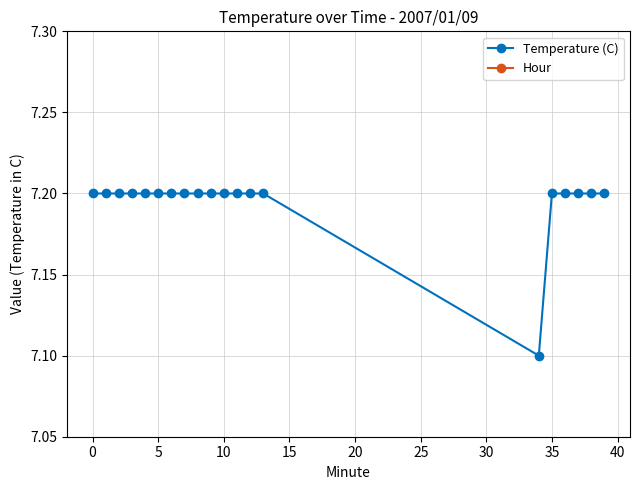

Reading left to right, transcribe all the data shown in this chart.

Temperature (C): 7.2	7.2	7.2	7.2	7.2	7.2	7.2	7.2	7.2	7.2	7.2	7.2	7.2	7.2	7.1	7.2	7.2	7.2	7.2	7.2
Hour: 0.0	0.0	0.0	0.0	0.0	0.0	0.0	0.0	0.0	0.0	0.0	0.0	0.0	0.0	0.0	0.0	0.0	0.0	0.0	0.0